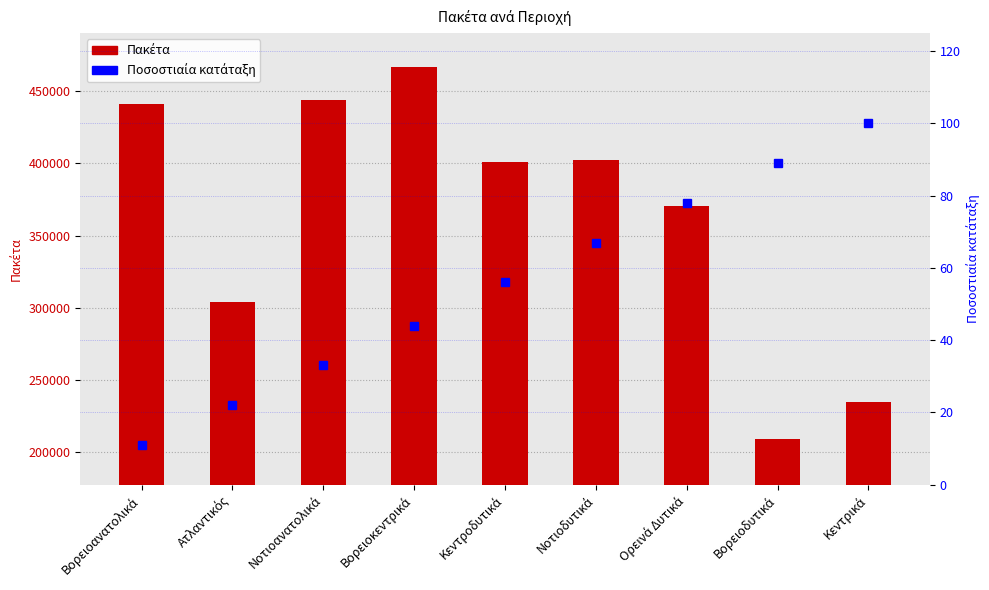

Does the chart contain any negative values?

No